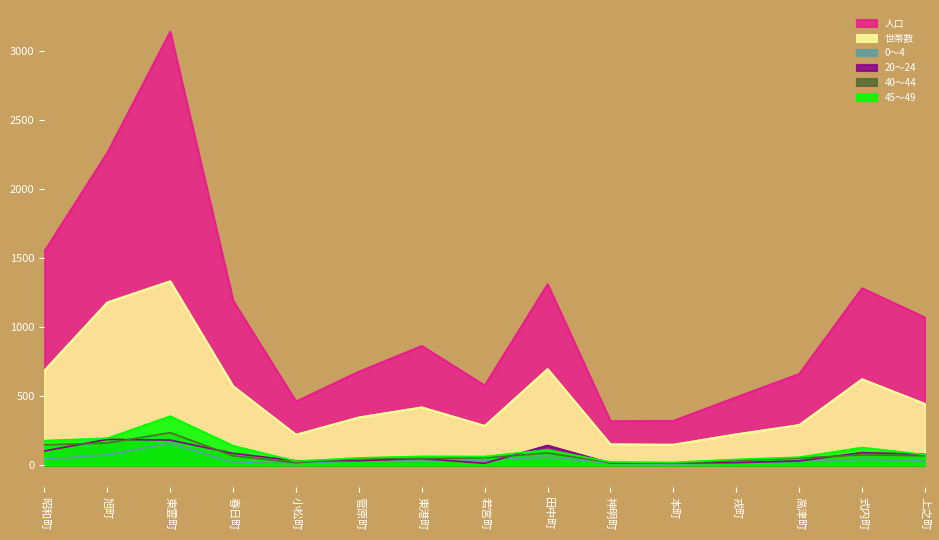

What is the greatest value displayed?

3139